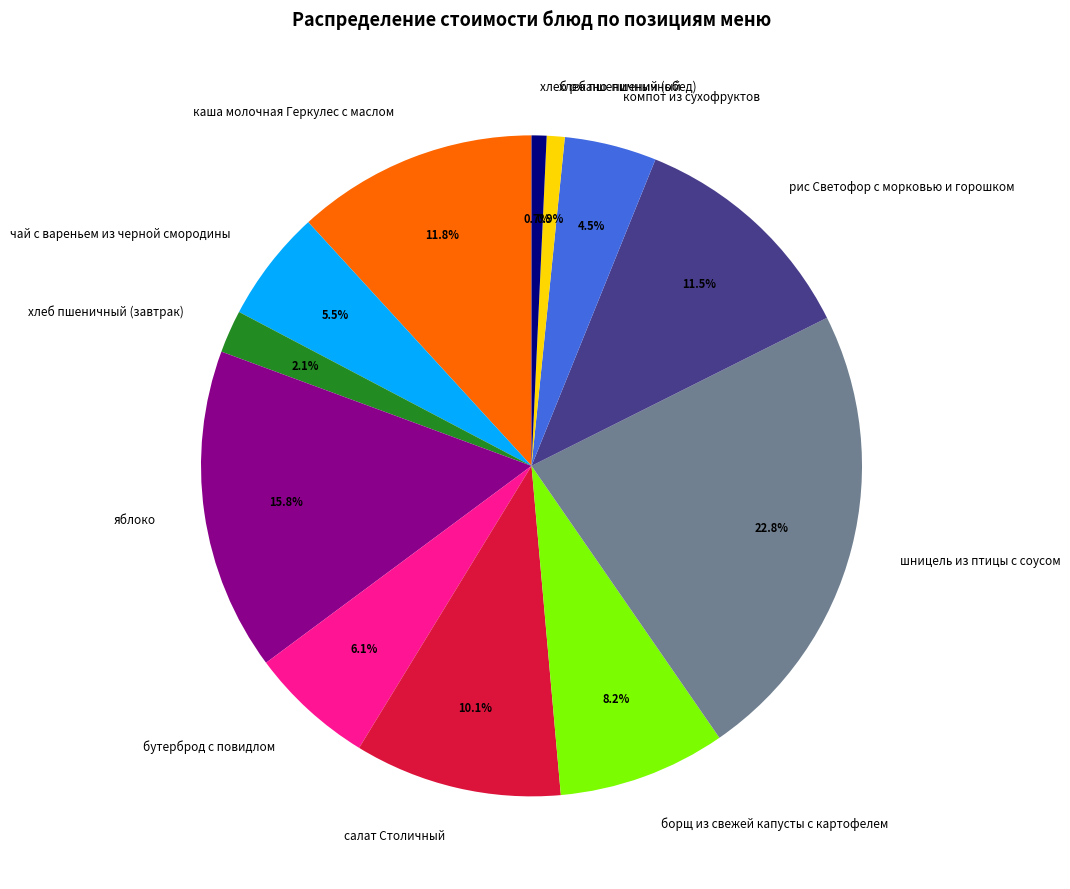

Between чай с вареньем из черной смородины and бутерброд с повидлом, which is larger?

бутерброд с повидлом